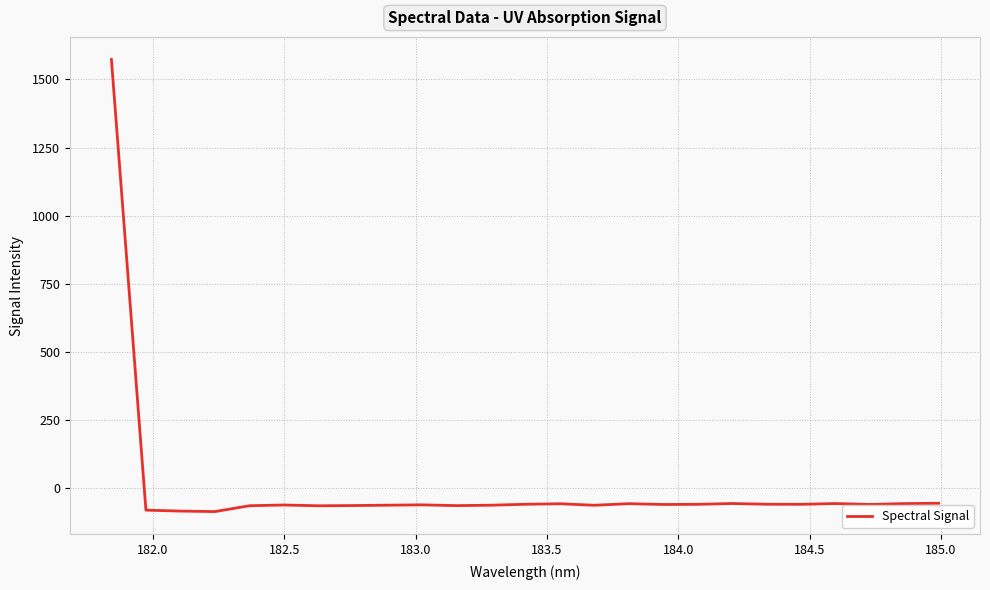

What is the smallest value displayed?

-85.0